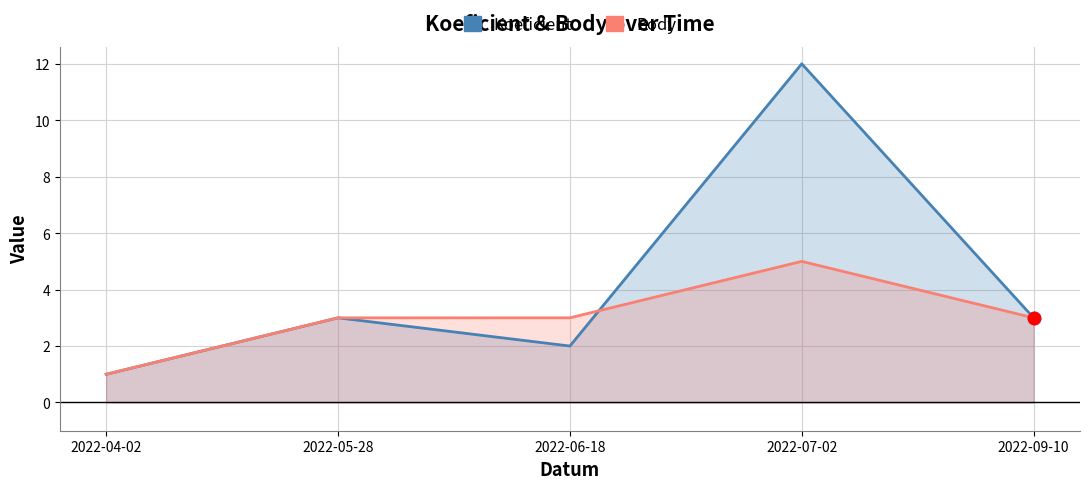

What are all the series names shown in the legend?

Koeficient, Body